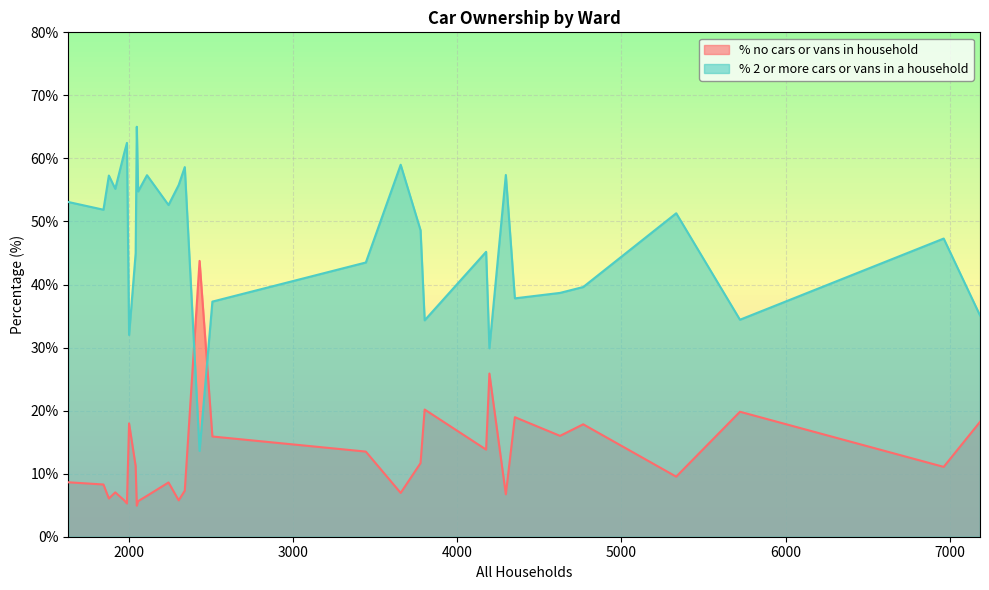

What is the difference between the maximum and minimum values in the % no cars or vans in household series?

38.8